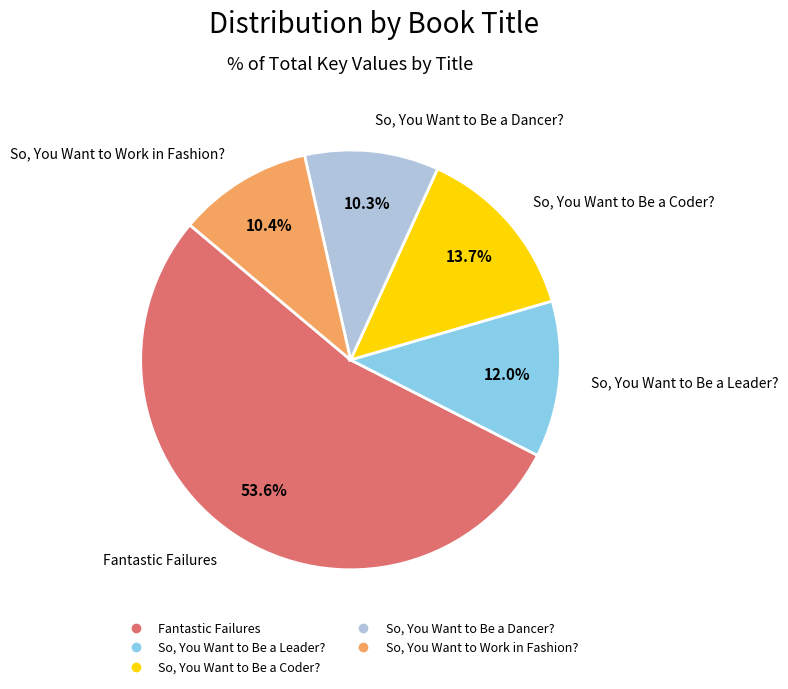

To the nearest percent, what percentage of the pie is So, You Want to Be a Leader??

12%